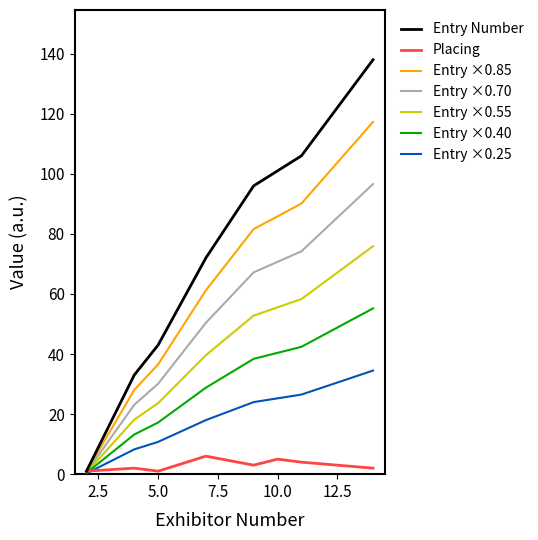

Which series has the largest range (max minus min)?

Entry Number